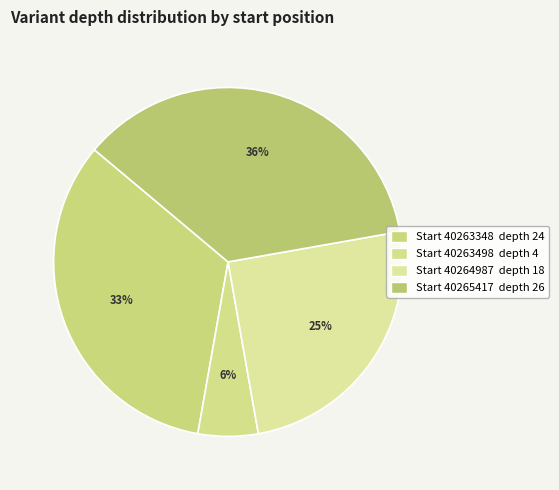

Which slice is the largest?

40265417